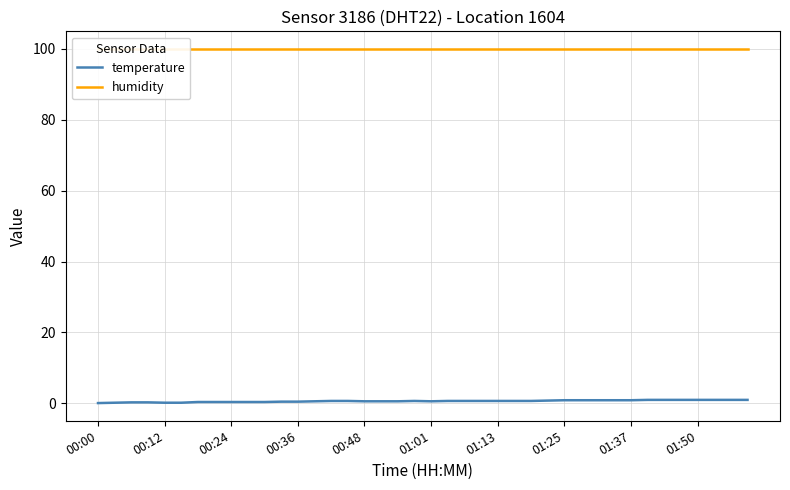

True or false: temperature and humidity intersect in this chart.

False